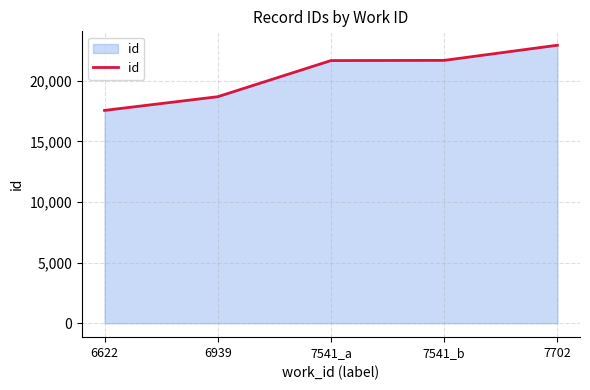

What is the difference between the maximum and minimum values?

5376